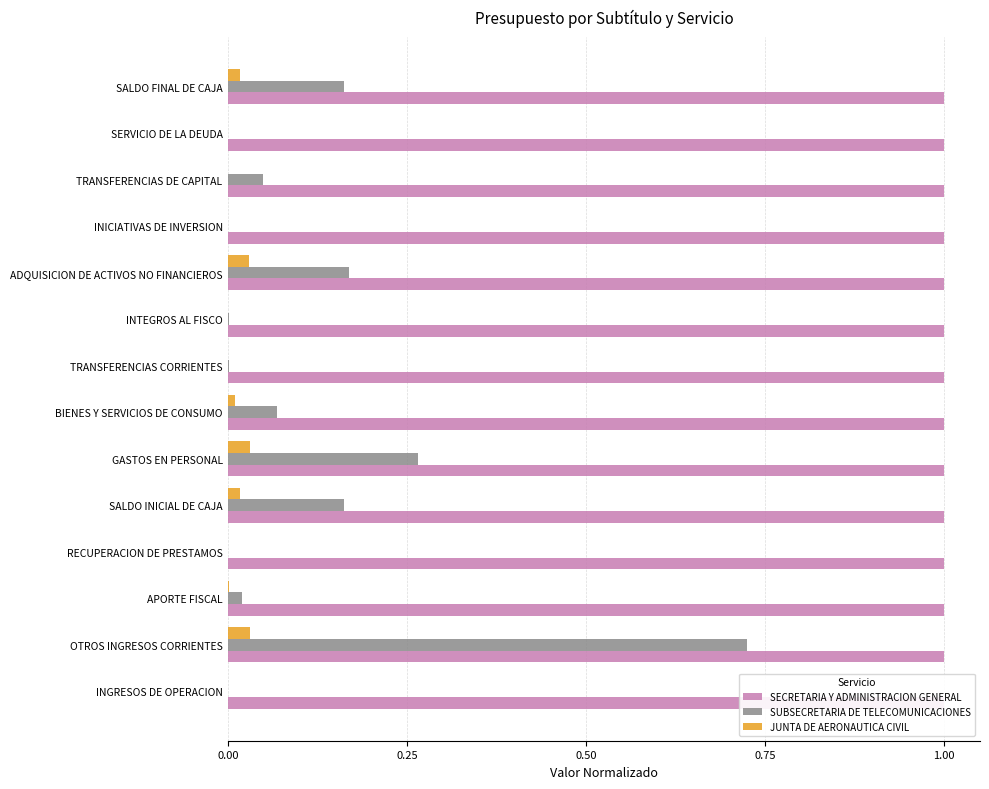

How many bars are there in each group?

3